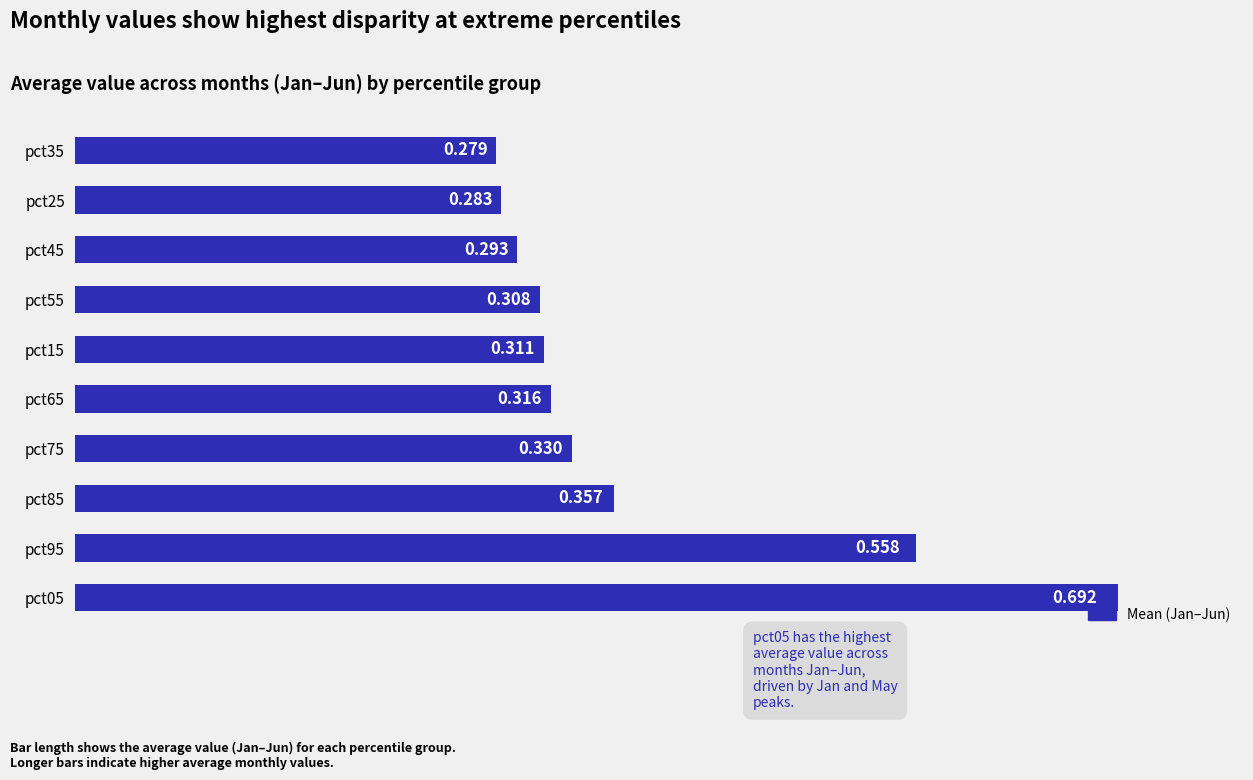

What is the sum of all values?

3.7